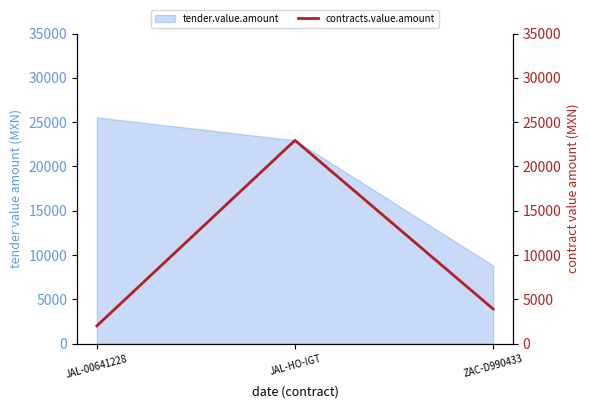

What is the value of the 2nd point from the left?

22942.5